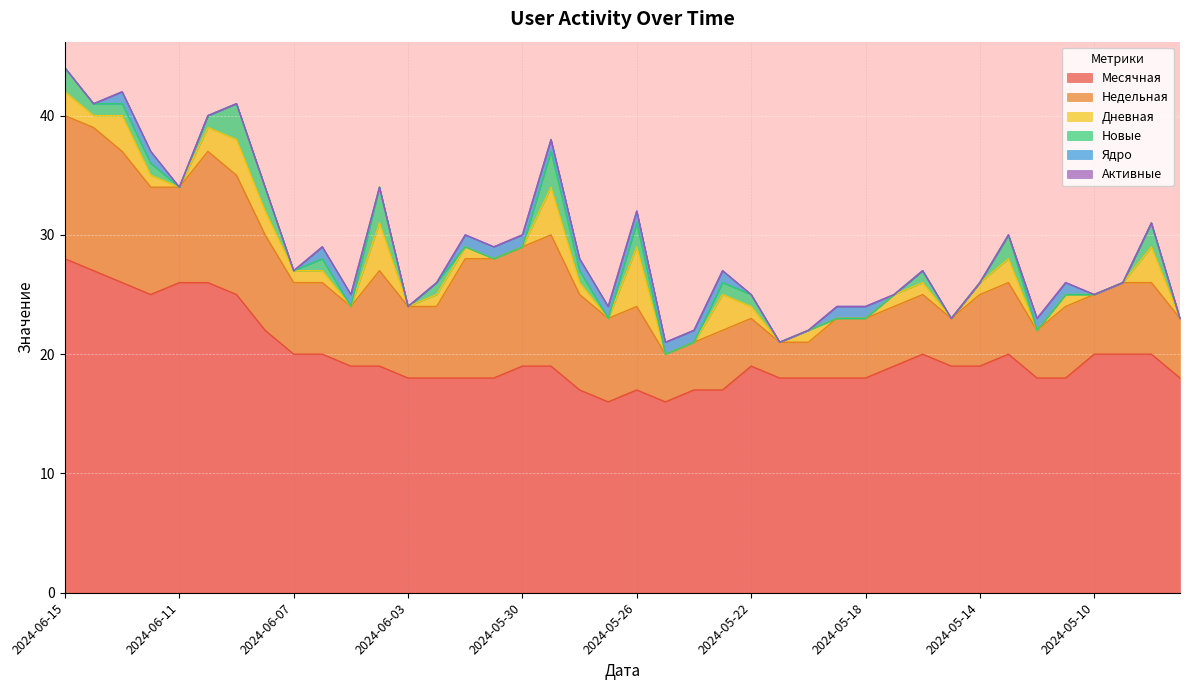

What are all the series names shown in the legend?

Месячная, Недельная, Дневная, Новые, Ядро, Активные